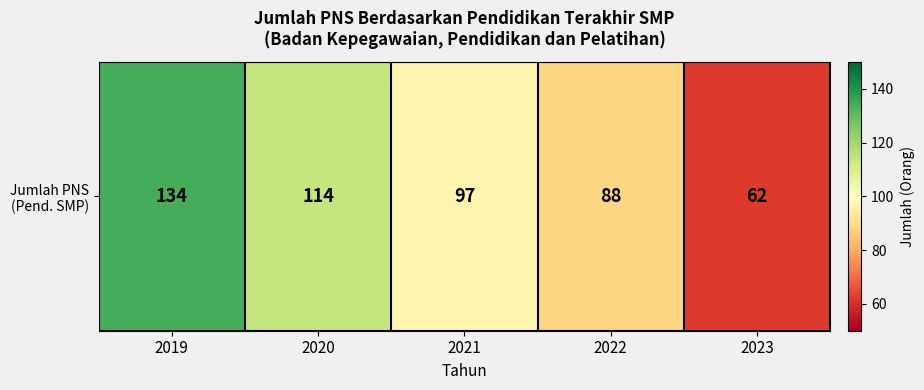

What is the average value?

99